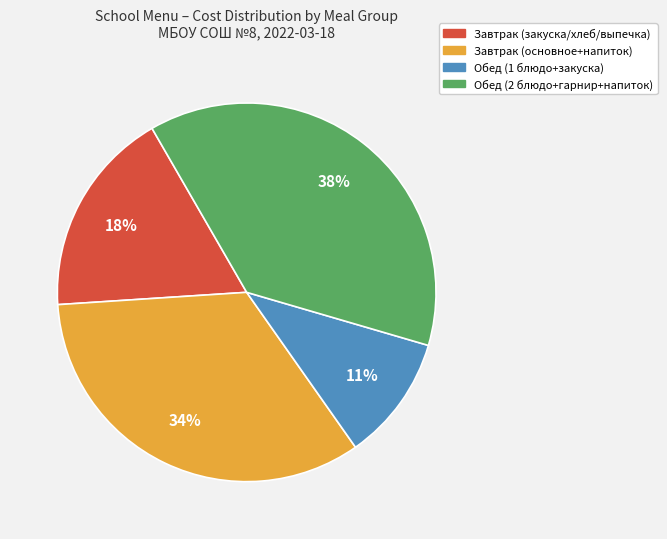

Do Завтрак (основное+напиток) and Обед (2 блюдо+гарнир+напиток) together represent more than half of the pie?

Yes